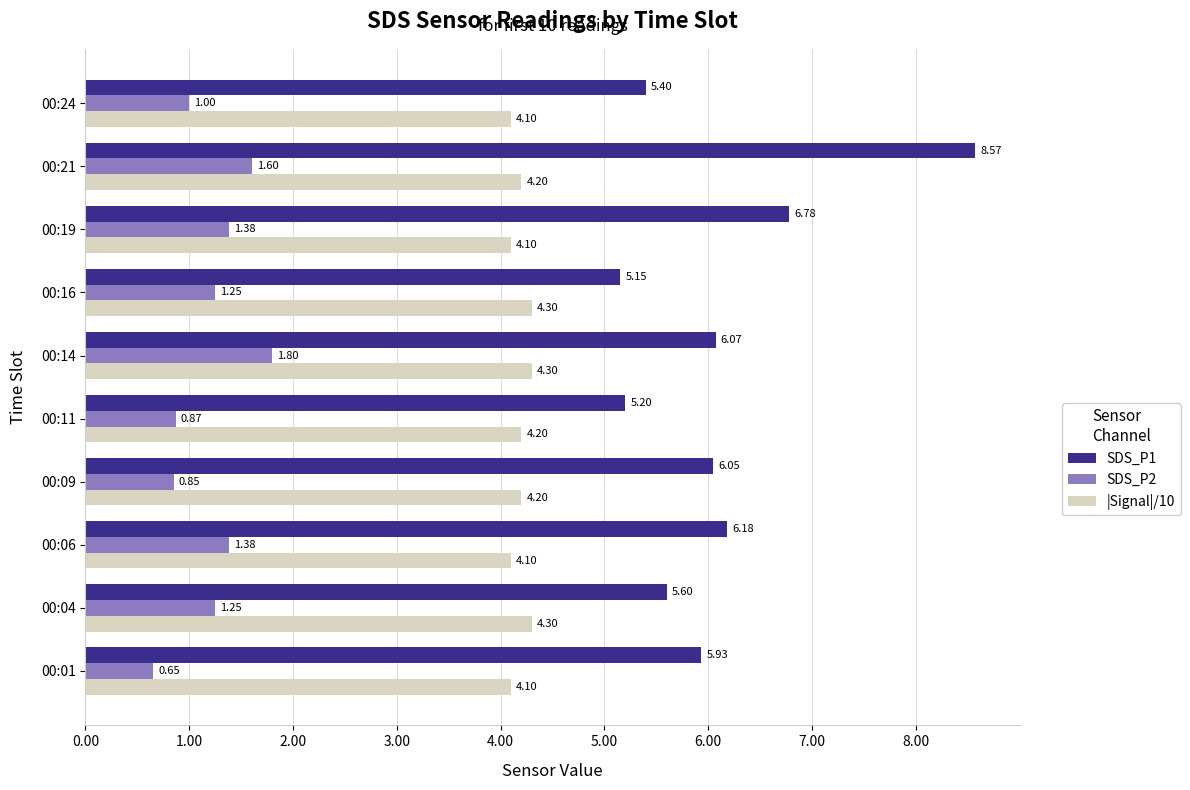

At how many categories does at least one series exceed 5?

10